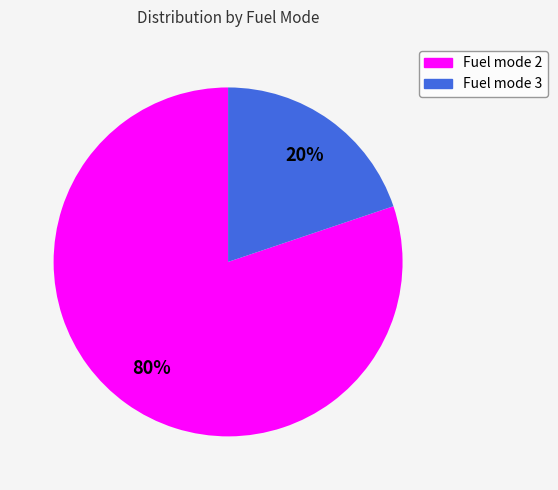

To the nearest percent, what is the difference between the largest and smallest slice percentages?

60%